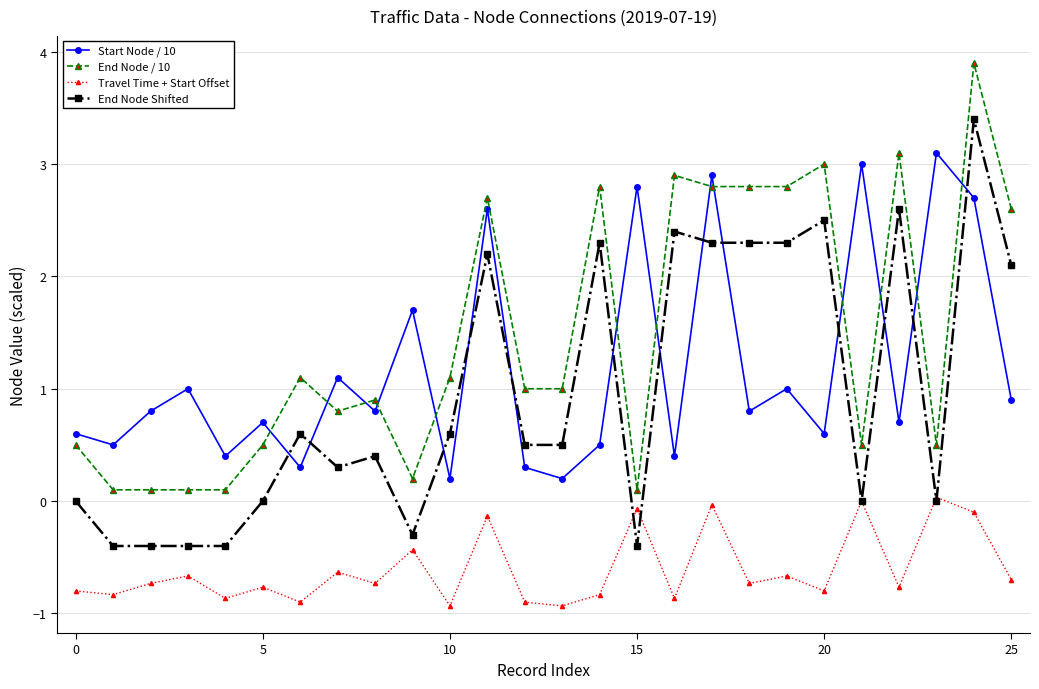

What is the smallest value displayed?

-0.9